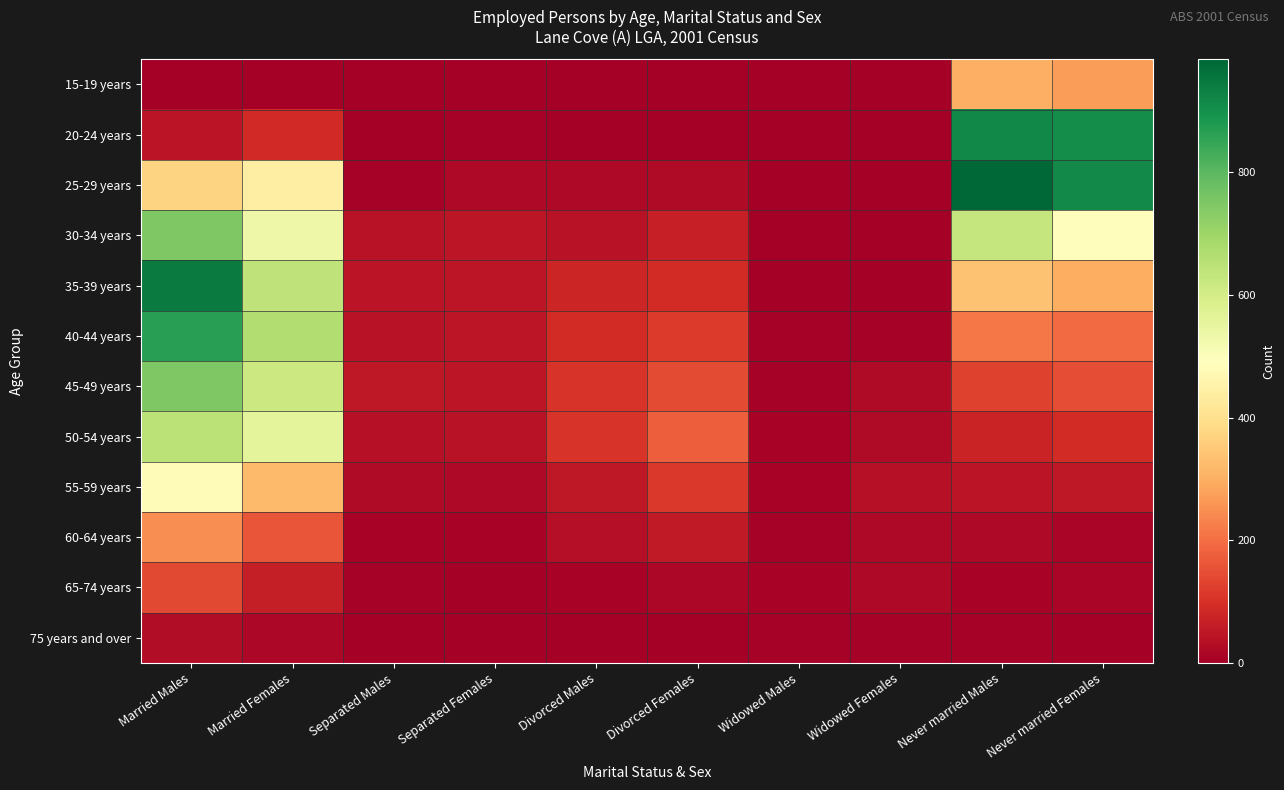

Reading left to right, what are all the values shown in this chart?

15-19 years: Married Males=0	Married Females=0	Separated Males=0	Separated Females=0	Divorced Males=0	Divorced Females=0	Widowed Males=0	Widowed Females=0	Never married Males=302	Never married Females=272
20-24 years: Married Males=46	Married Females=87	Separated Males=0	Separated Females=7	Divorced Males=0	Divorced Females=3	Widowed Males=0	Widowed Females=0	Never married Males=917	Never married Females=906
25-29 years: Married Males=372	Married Females=439	Separated Males=6	Separated Females=23	Divorced Males=20	Divorced Females=26	Widowed Males=0	Widowed Females=0	Never married Males=984	Never married Females=911
30-34 years: Married Males=747	Married Females=537	Separated Males=41	Separated Females=47	Divorced Males=41	Divorced Females=68	Widowed Males=0	Widowed Females=3	Never married Males=628	Never married Females=487
35-39 years: Married Males=944	Married Females=640	Separated Males=45	Separated Females=49	Divorced Males=80	Divorced Females=90	Widowed Males=3	Widowed Females=3	Never married Males=335	Never married Females=296
40-44 years: Married Males=865	Married Females=666	Separated Males=39	Separated Females=47	Divorced Males=92	Divorced Females=116	Widowed Males=4	Widowed Females=7	Never married Males=215	Never married Females=196
45-49 years: Married Males=748	Married Females=617	Separated Males=50	Separated Females=49	Divorced Males=106	Divorced Females=143	Widowed Males=6	Widowed Females=24	Never married Males=128	Never married Females=148
50-54 years: Married Males=646	Married Females=559	Separated Males=37	Separated Females=42	Divorced Males=106	Divorced Females=174	Widowed Males=11	Widowed Females=25	Never married Males=75	Never married Females=91
55-59 years: Married Males=484	Married Females=320	Separated Males=26	Separated Females=20	Divorced Males=51	Divorced Females=113	Widowed Males=10	Widowed Females=35	Never married Males=45	Never married Females=51
60-64 years: Married Males=249	Married Females=159	Separated Males=8	Separated Females=8	Divorced Males=33	Divorced Females=55	Widowed Males=6	Widowed Females=21	Never married Males=23	Never married Females=15
65-74 years: Married Males=139	Married Females=63	Separated Males=5	Separated Females=3	Divorced Males=11	Divorced Females=18	Widowed Males=9	Widowed Females=21	Never married Males=11	Never married Females=12
75 years and over: Married Males=29	Married Females=16	Separated Males=0	Separated Females=0	Divorced Males=3	Divorced Females=0	Widowed Males=5	Widowed Females=7	Never married Males=6	Never married Females=3